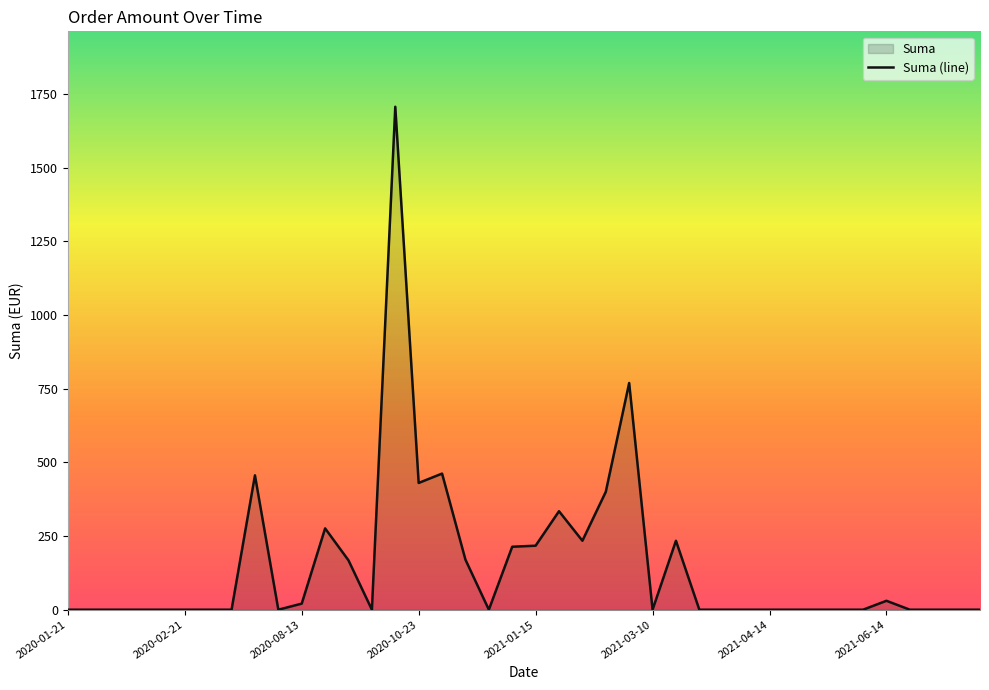

What is the average value?

153.0